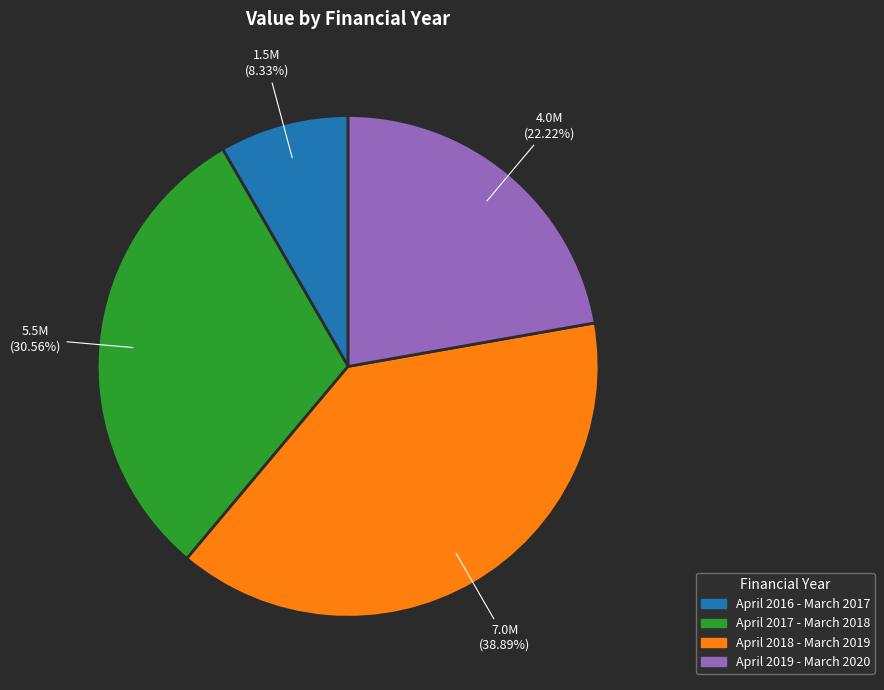

Which has a higher value, April 2016 - March 2017 or April 2017 - March 2018?

April 2017 - March 2018